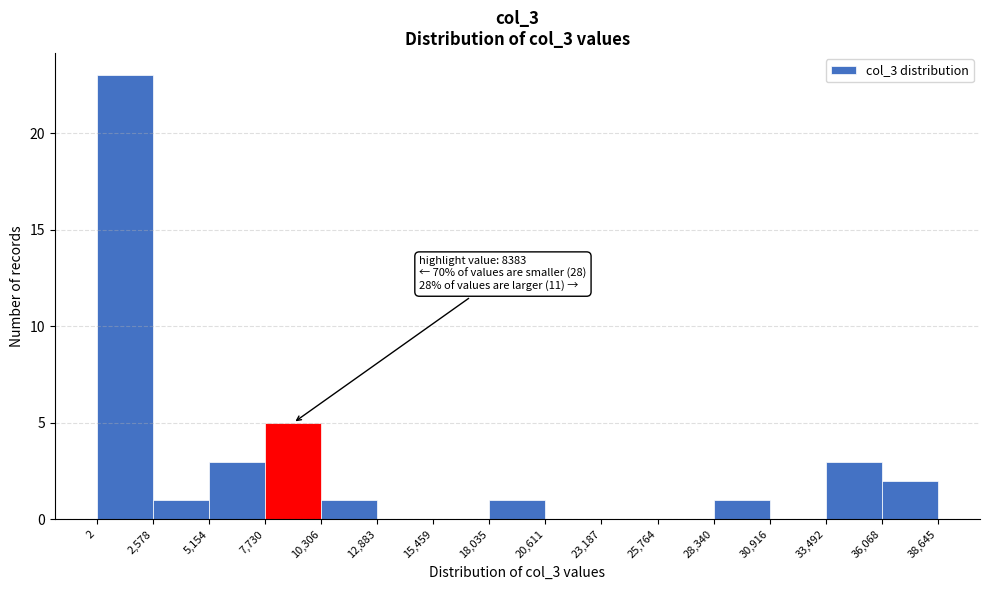

Over which range of the x-axis is the bar tallest?

2 to 2,578